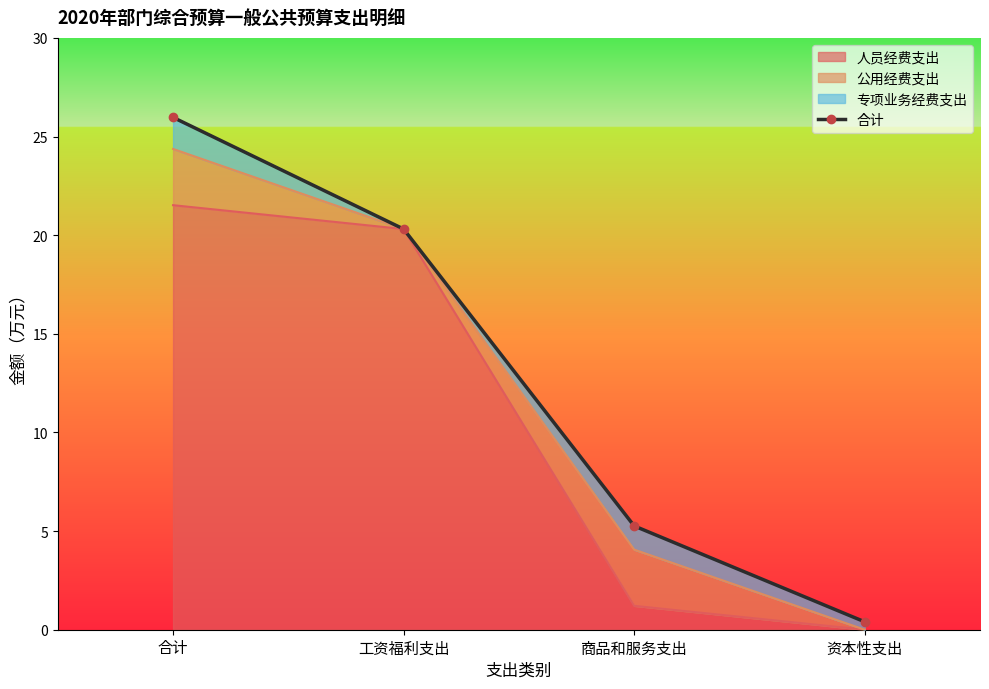

How many data points does each series have?

4